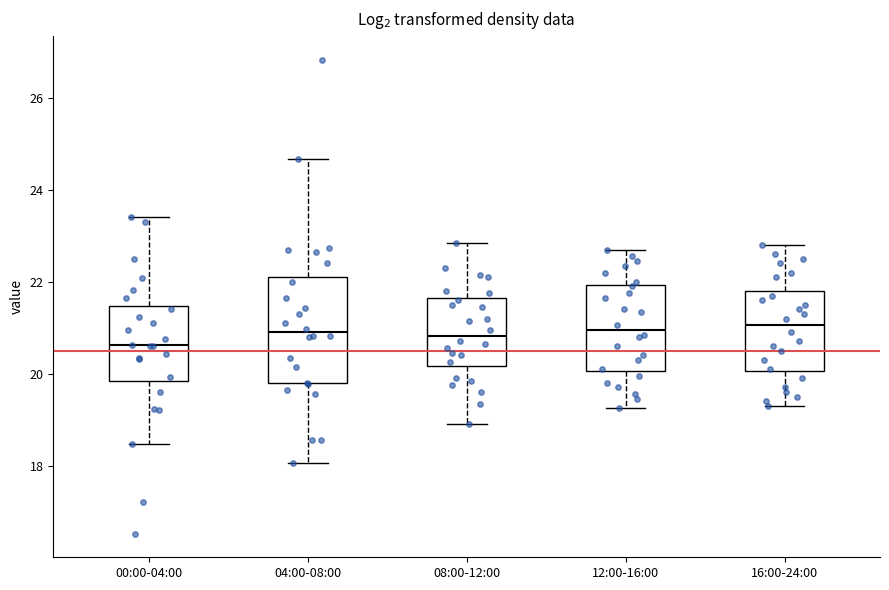

Comparing the boxes themselves (not the whiskers), which one is the tallest?

04:00-08:00